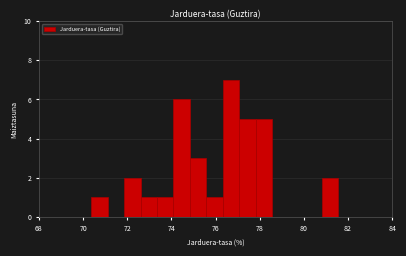

Around what value on the x-axis is the tallest bar? Give the approximate position of its centre, as read against the axis.

76.8